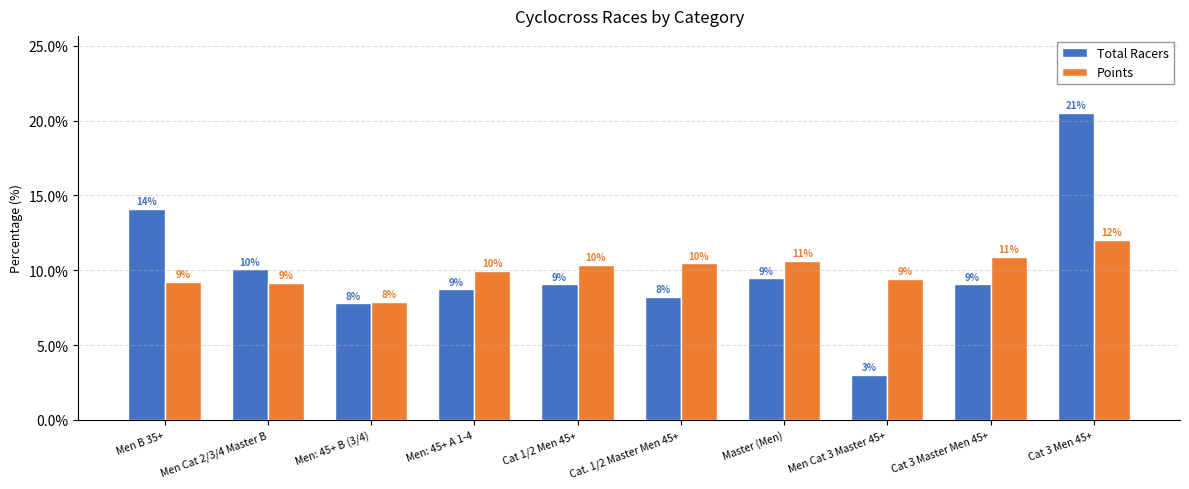

Are the bars horizontal?

No